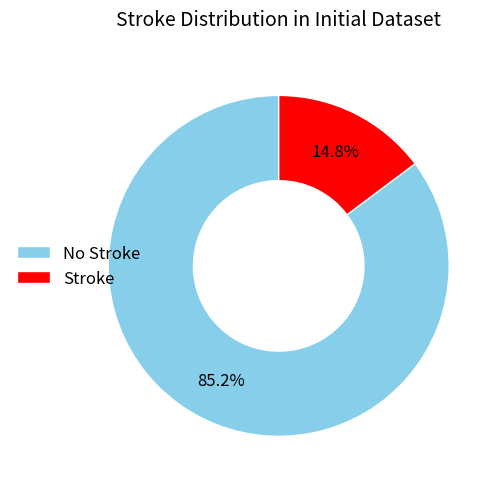

What is the smallest slice in the pie chart?

Stroke